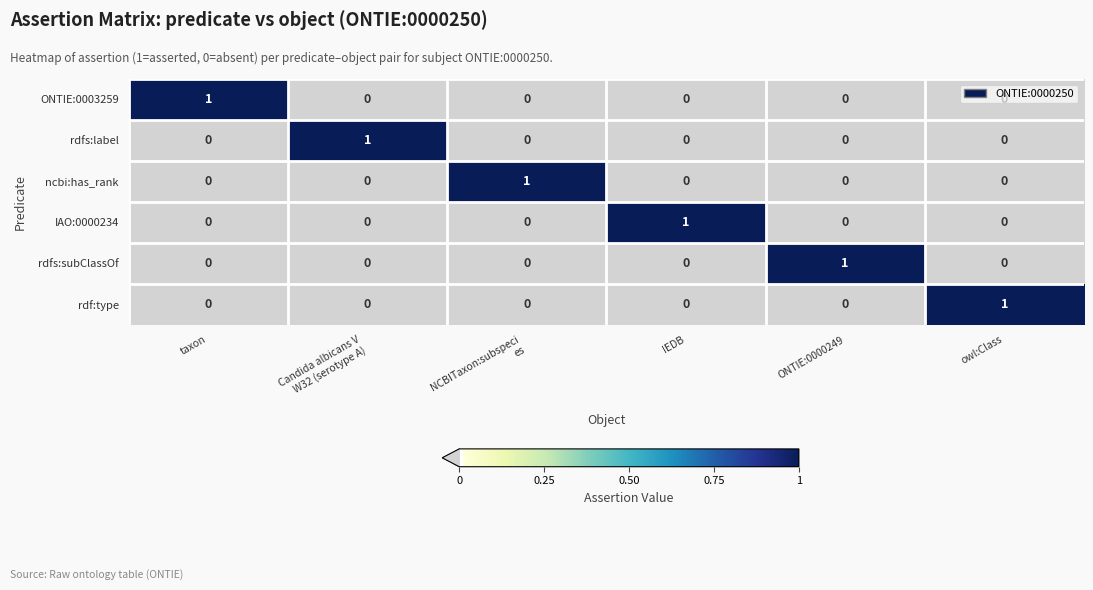

How many rdf:type values are between 0 and 1?

6